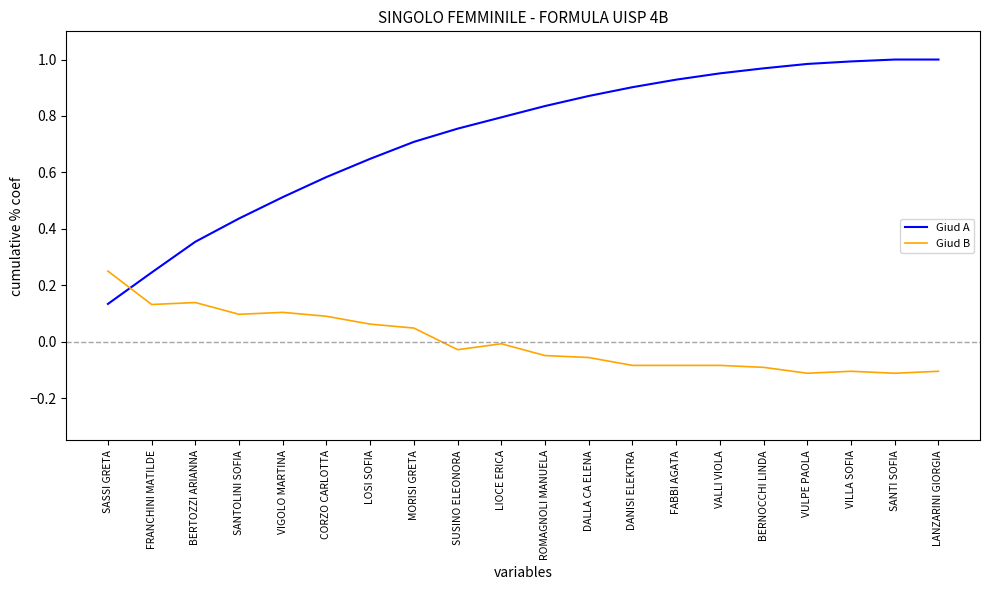

Is it true that Giud B equals -0.1 at VULPE PAOLA?

True